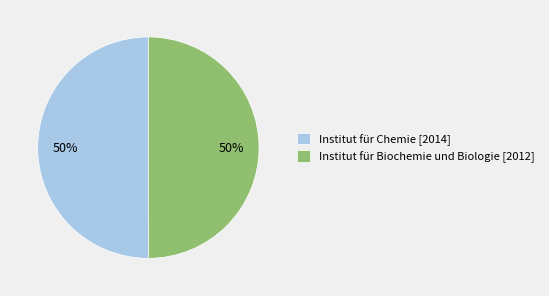

What percentage is the Institut für Chemie slice, to the nearest percent?

50%